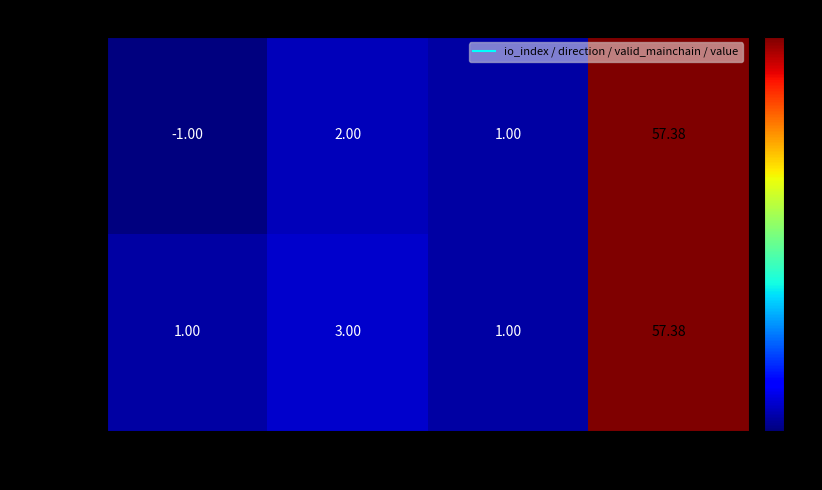

Which category has the highest value across all series?

value